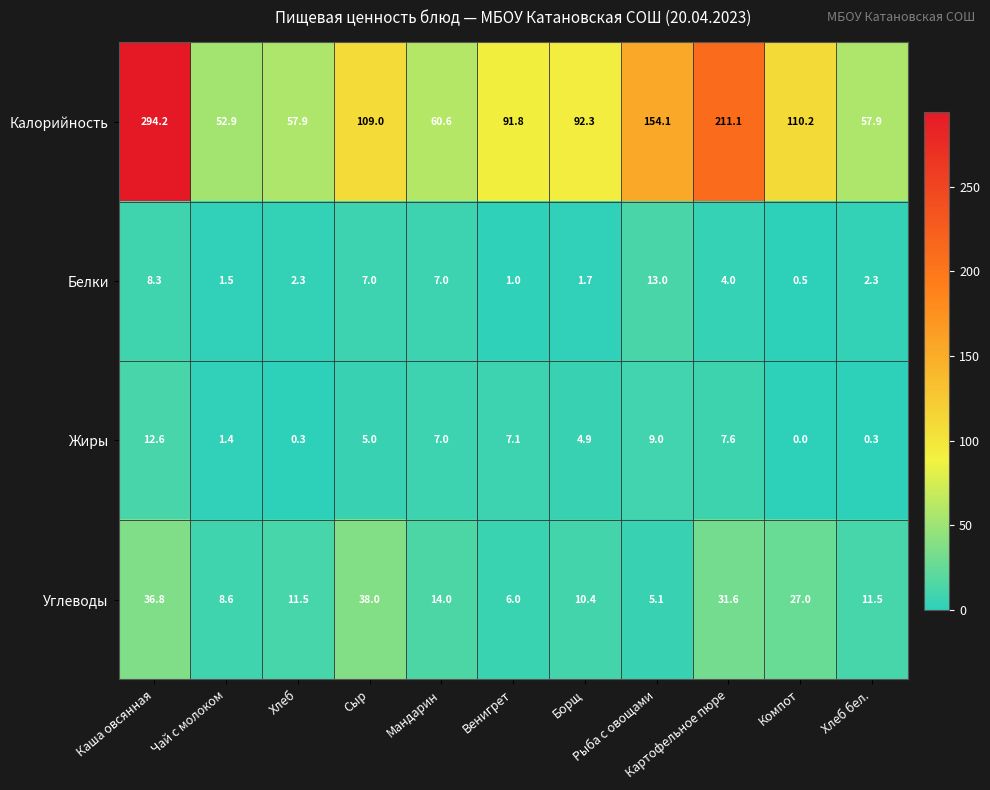

What is the average value of the Калорийность series?

117.5